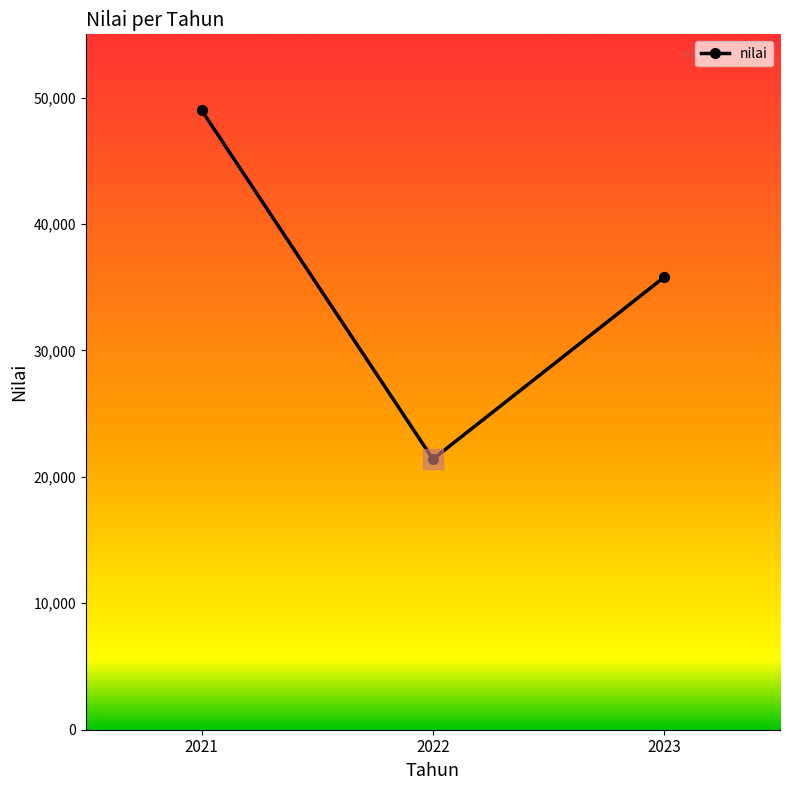

What is the sum of the values at 2022 and 2023?

57200